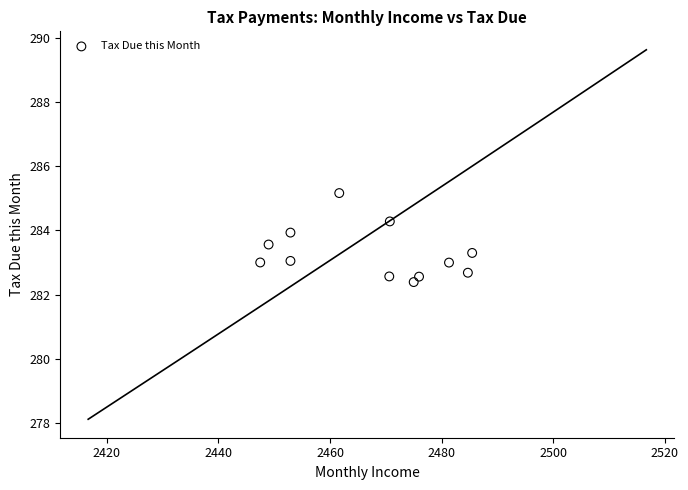

What is the average Y value?

283.3